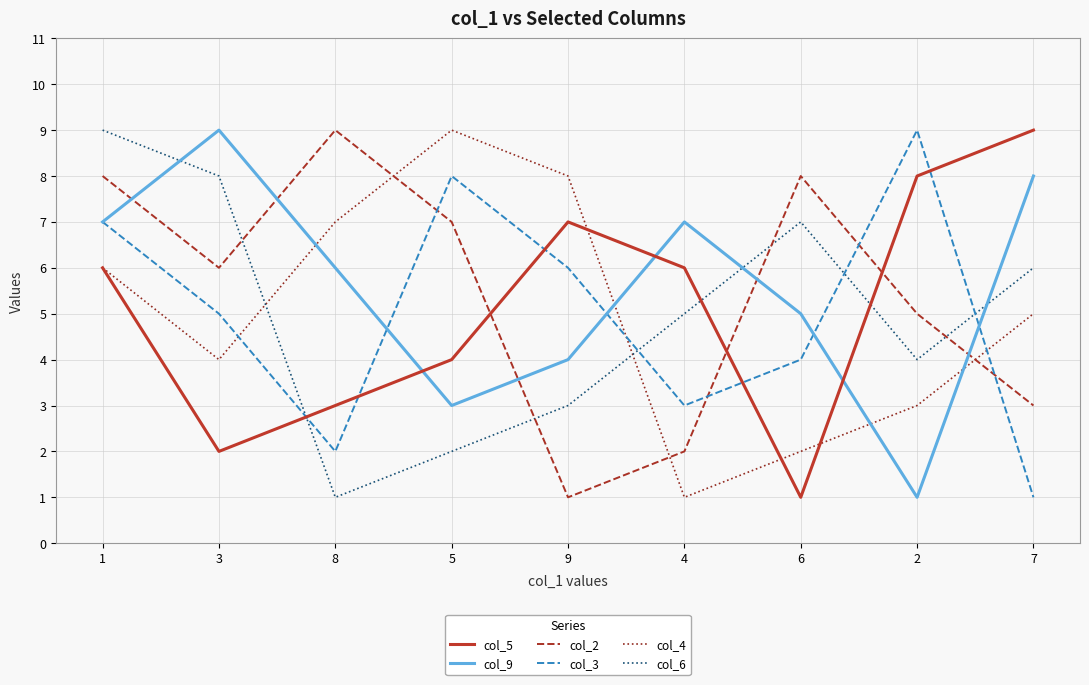

Is this an area chart (filled region under the line)?

No